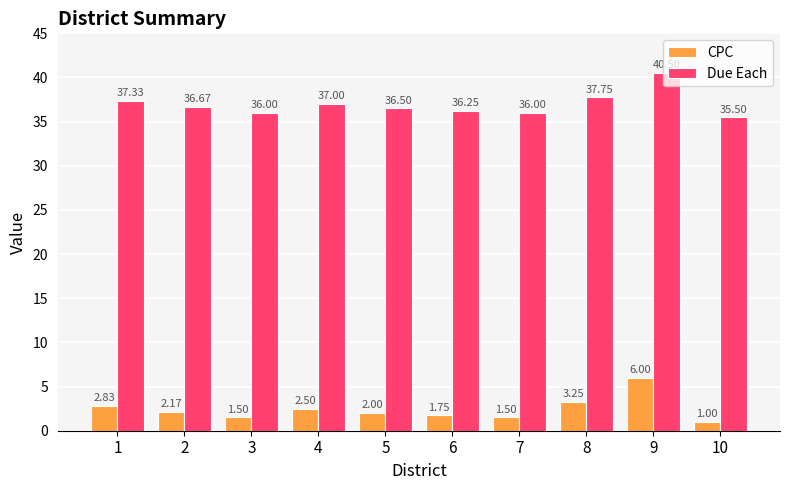

What is the value of the CPC bar at the 9th from the left?

6.0